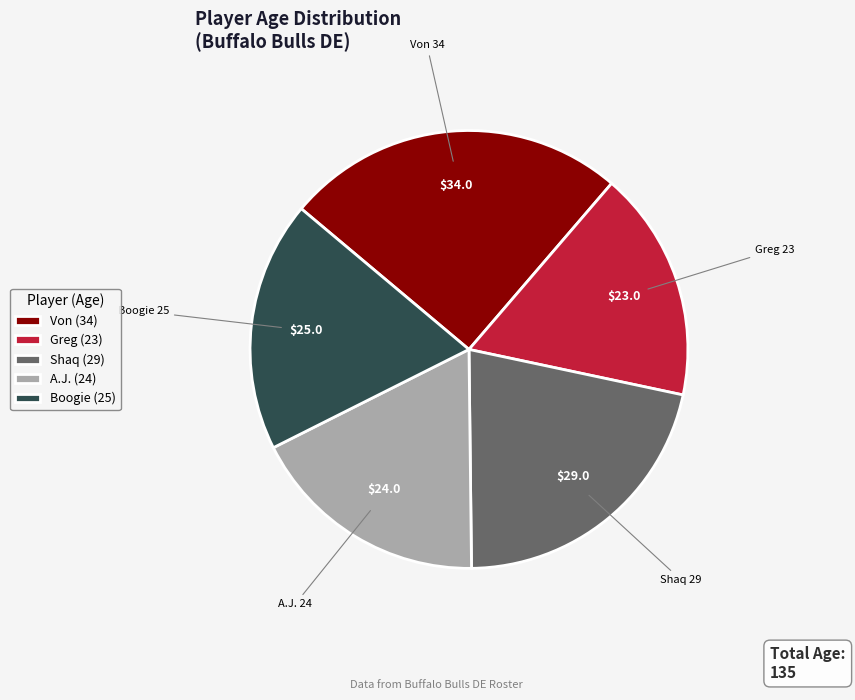

Is there any slice that represents more than half of the pie?

No